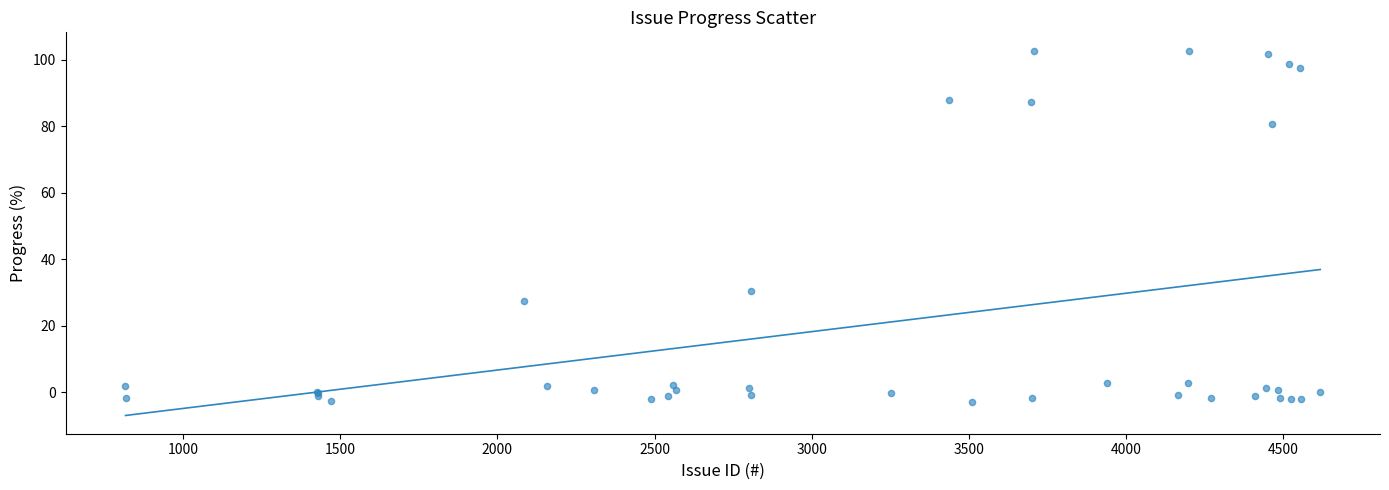

What Y value in the scatter plot is closest to 49?

30.6